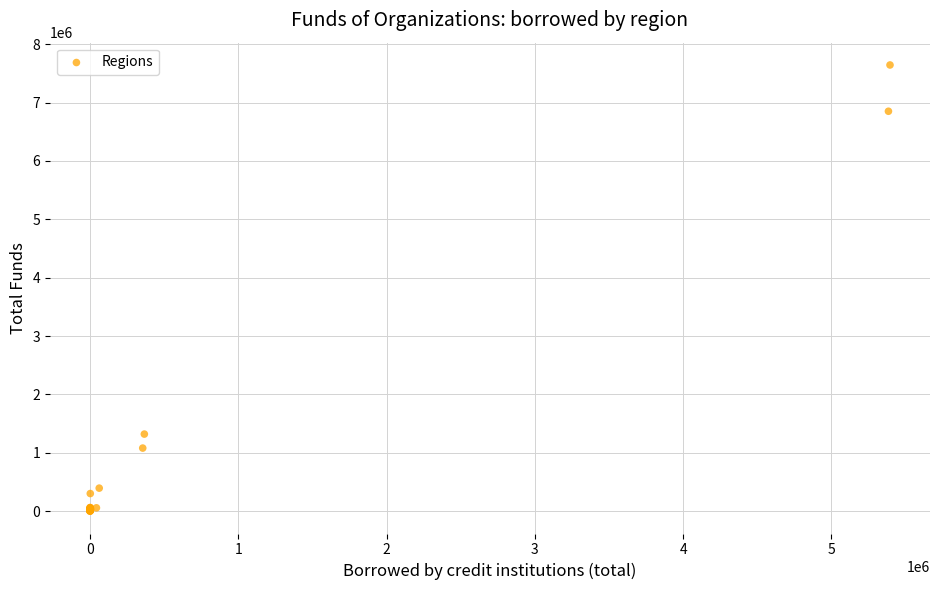

What Y value in the scatter plot is closest to 3822566?

1321865